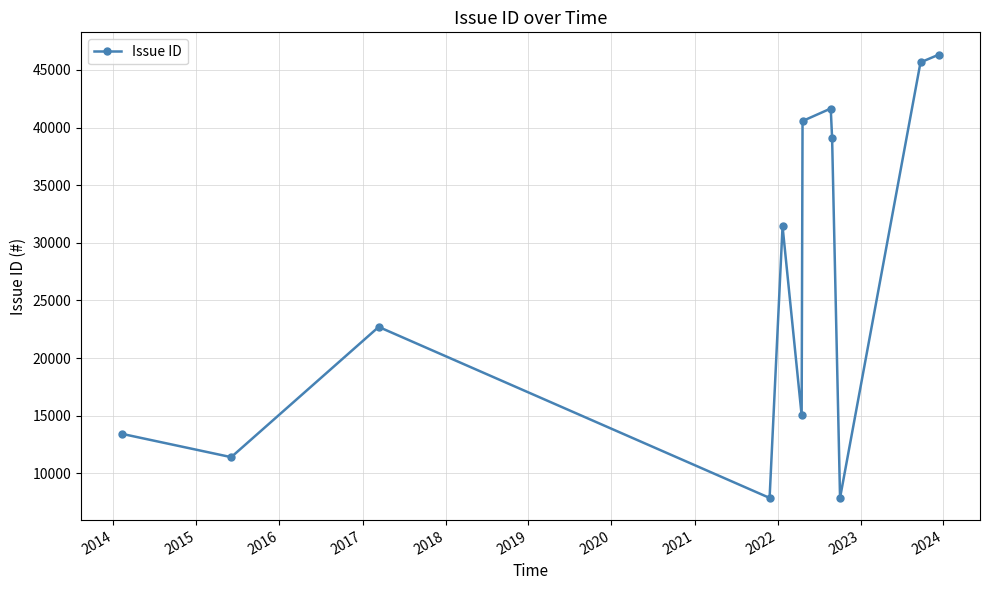

What is the sum of all values?

323012